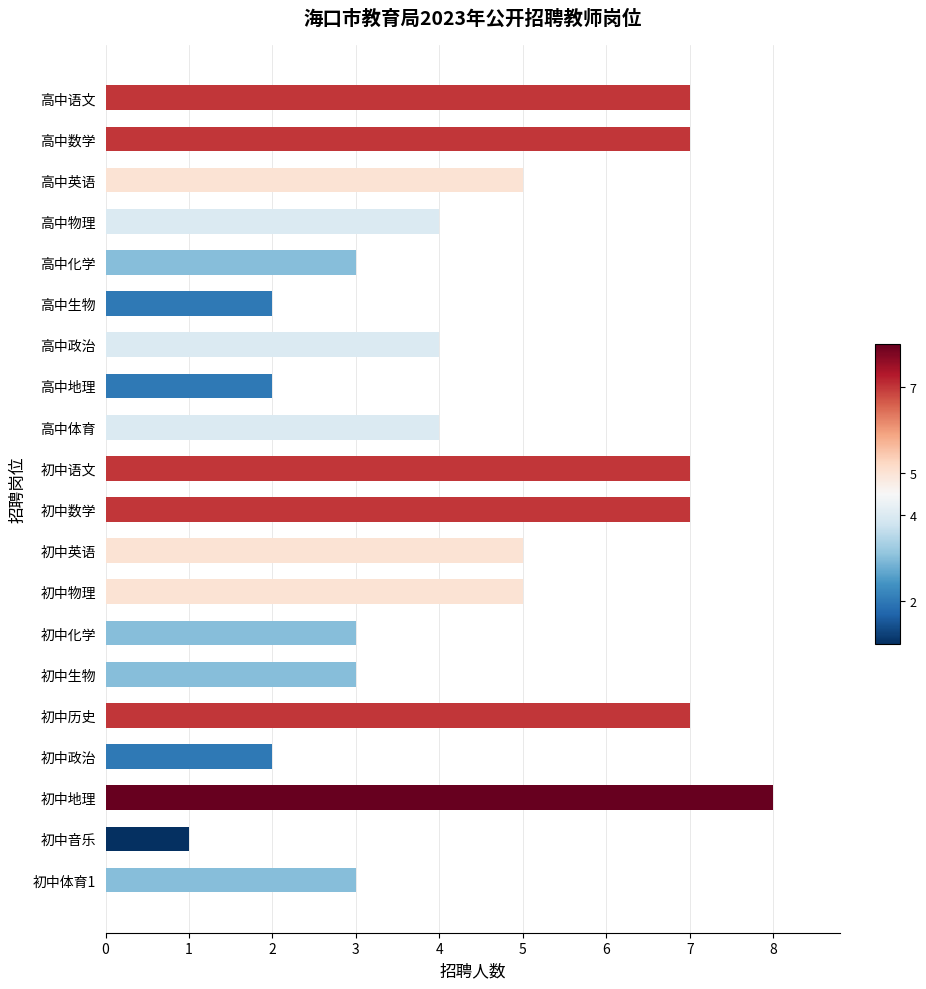

Which has a higher value, 高中体育 or 初中地理?

初中地理